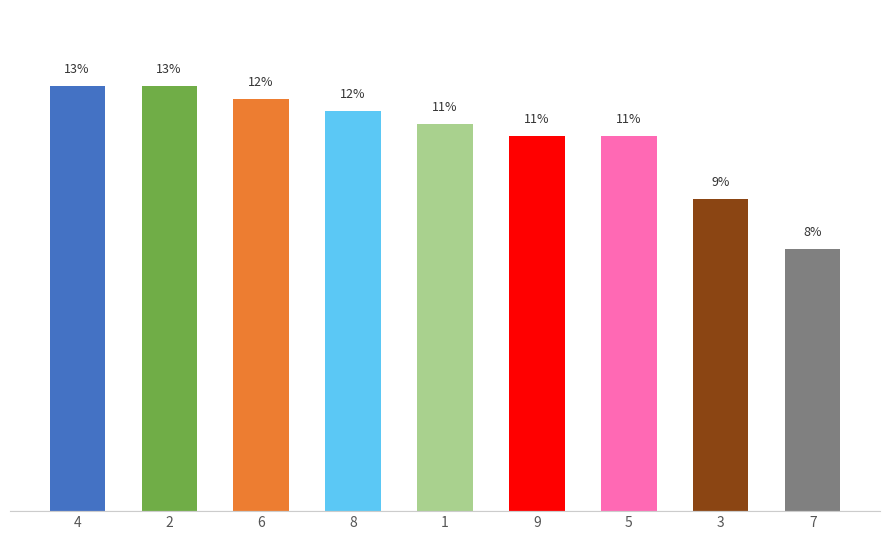

Reading left to right, what are all the values shown in this chart?

4=12.6	2=12.6	6=12.2	8=11.9	1=11.5	9=11.1	5=11.1	3=9.3	7=7.8